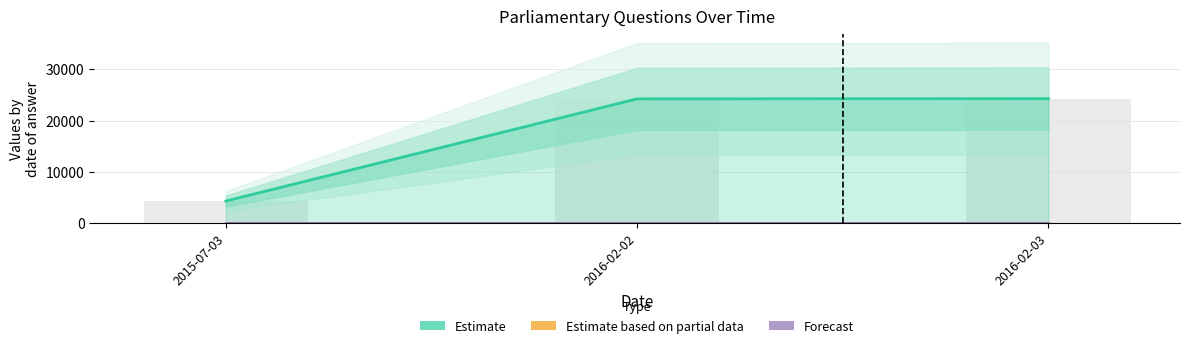

True or false: Estimate based on partial data has a value of 11 at 2016-02-02.

False